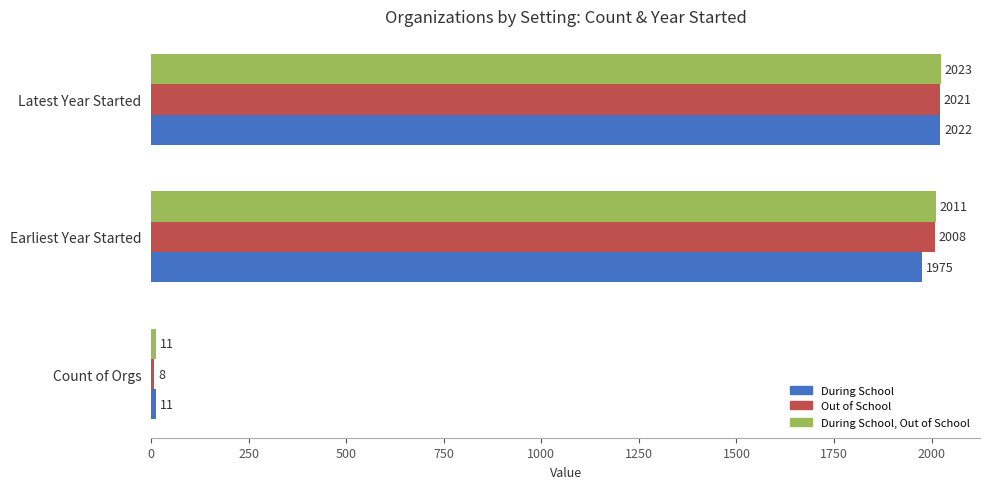

Rank the series at Latest Year Started from highest to lowest value.

During School, Out of School, During School, Out of School